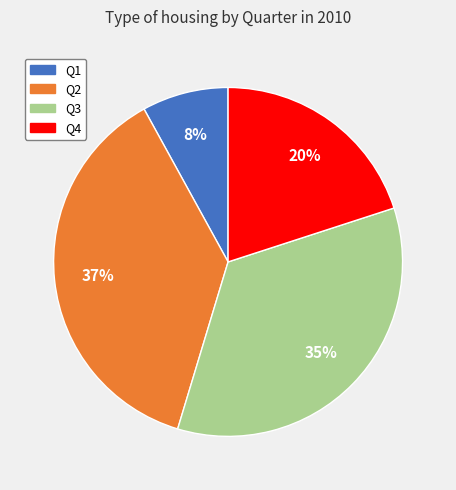

Rank the categories by value from highest to lowest.

Q2, Q3, Q4, Q1